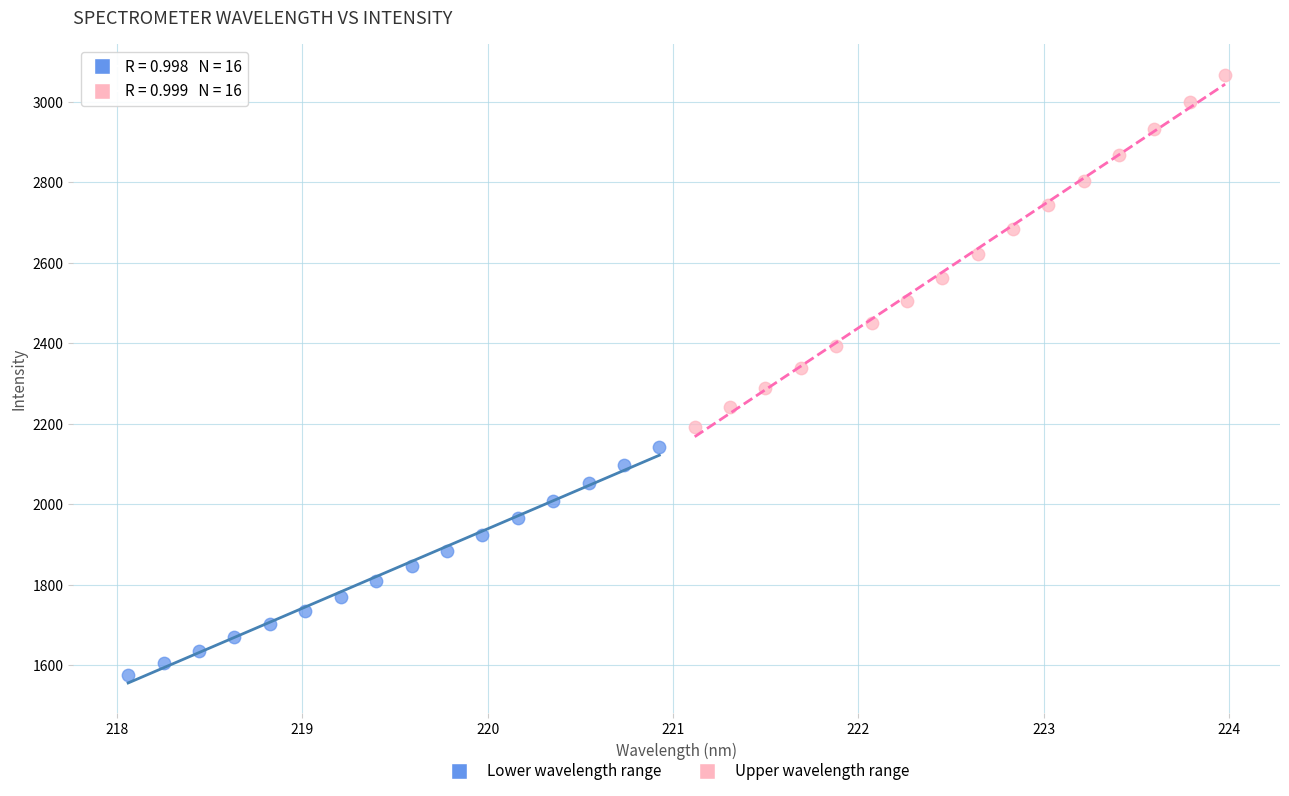

What are all the series names shown in the legend?

Lower wavelength range, Upper wavelength range